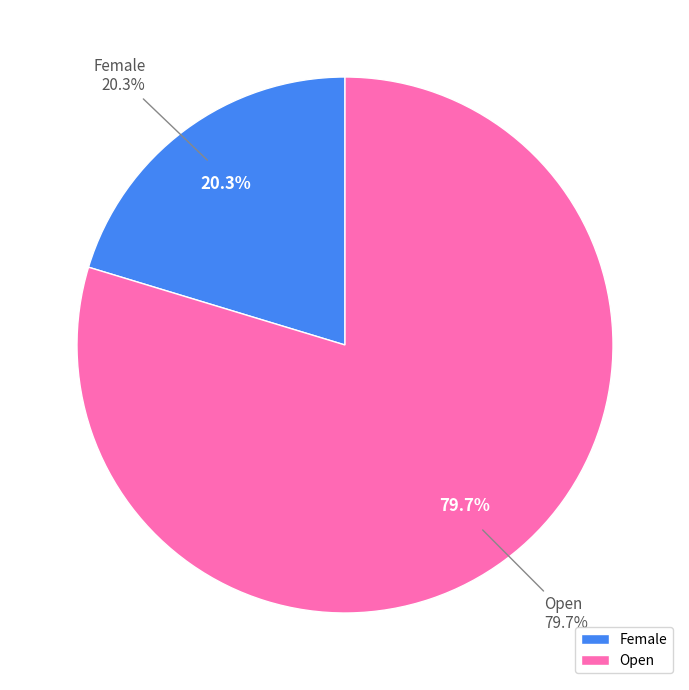

What is the largest slice in the pie chart?

Open